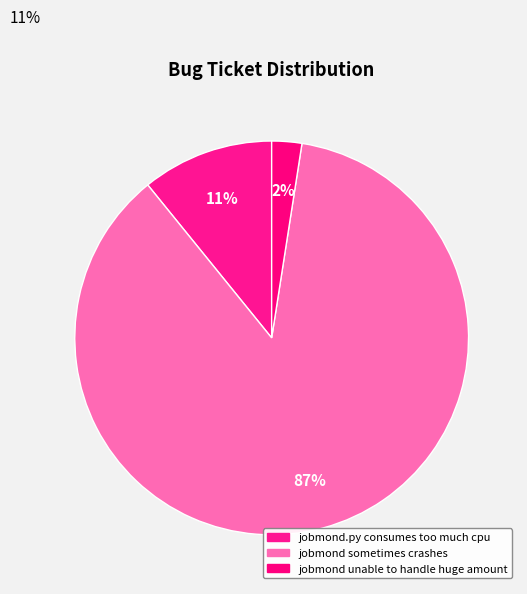

Count the number of slices in the pie.

3